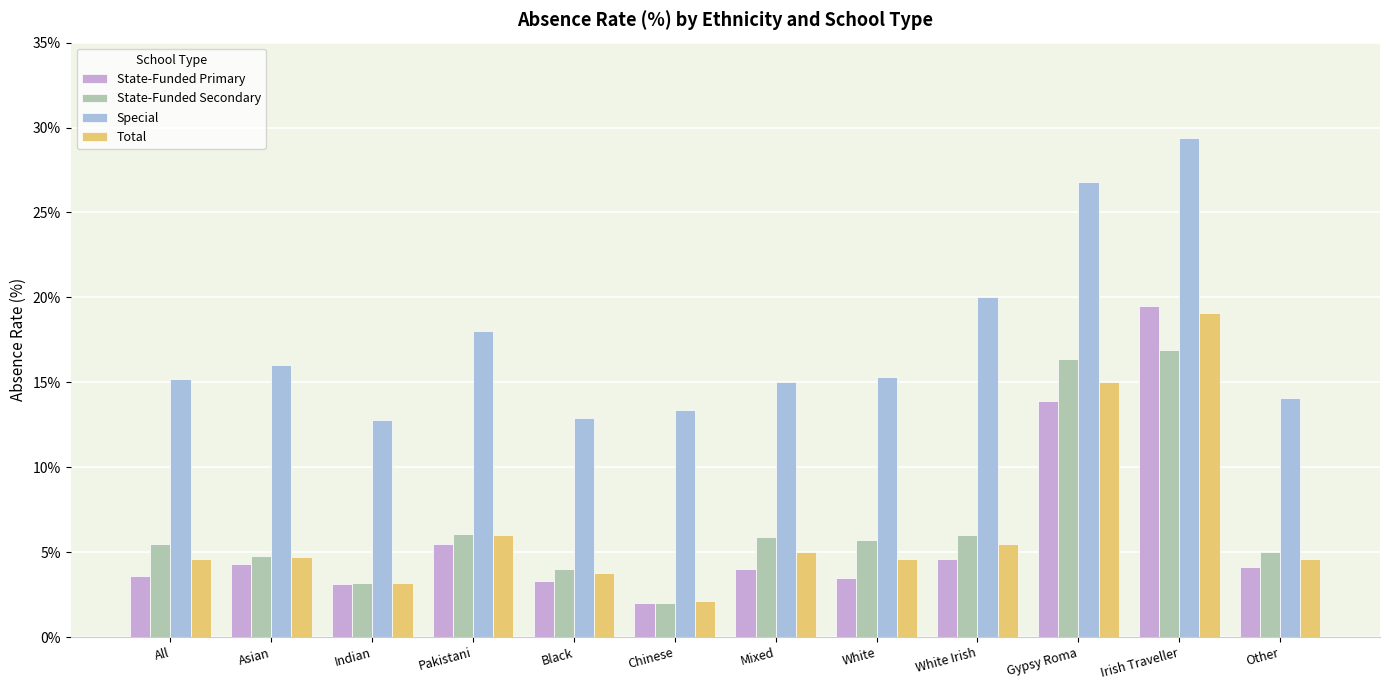

Which category has the lowest value across all series?

Chinese